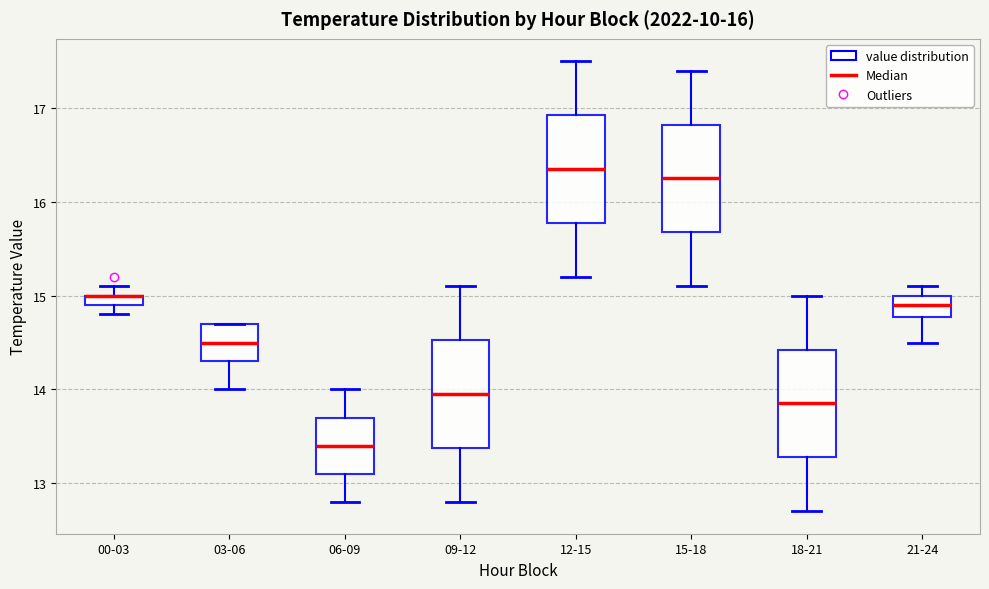

Where is the upper edge of the box for 06-09 on the y-axis? The values are not printed on the chart, so give them approximately, as read against the axis.

13.7